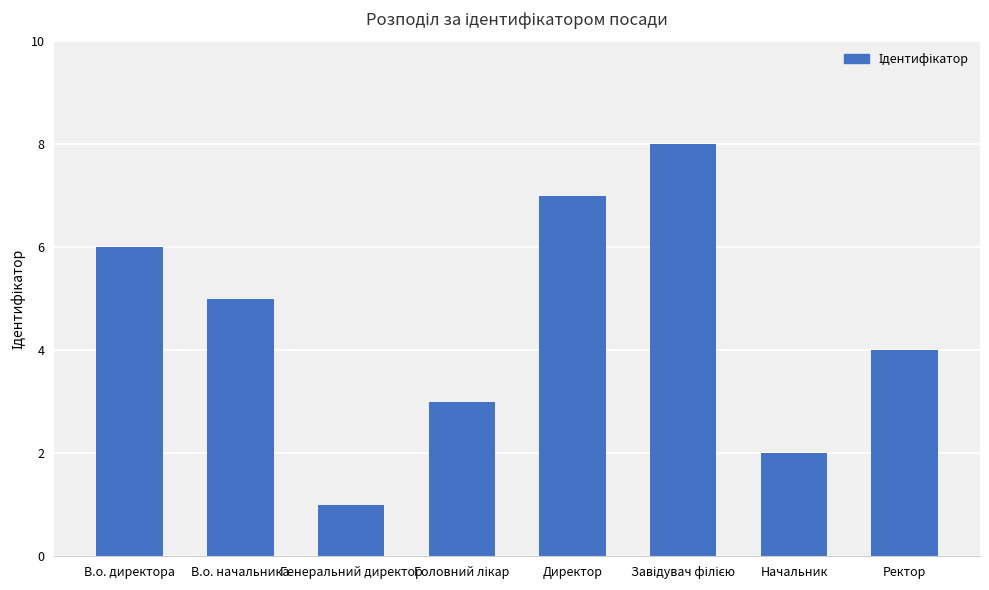

Reading right to left, list all the values displayed in this chart.

4	2	8	7	3	1	5	6